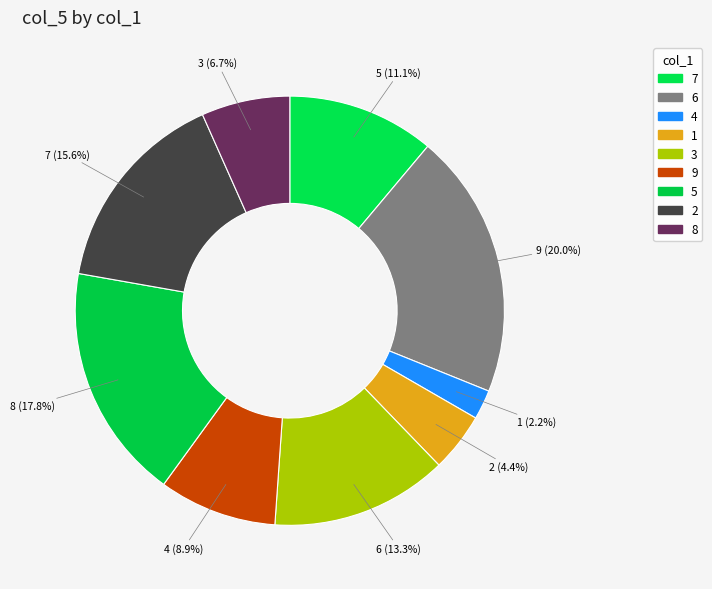

How many segments does this pie chart have?

9